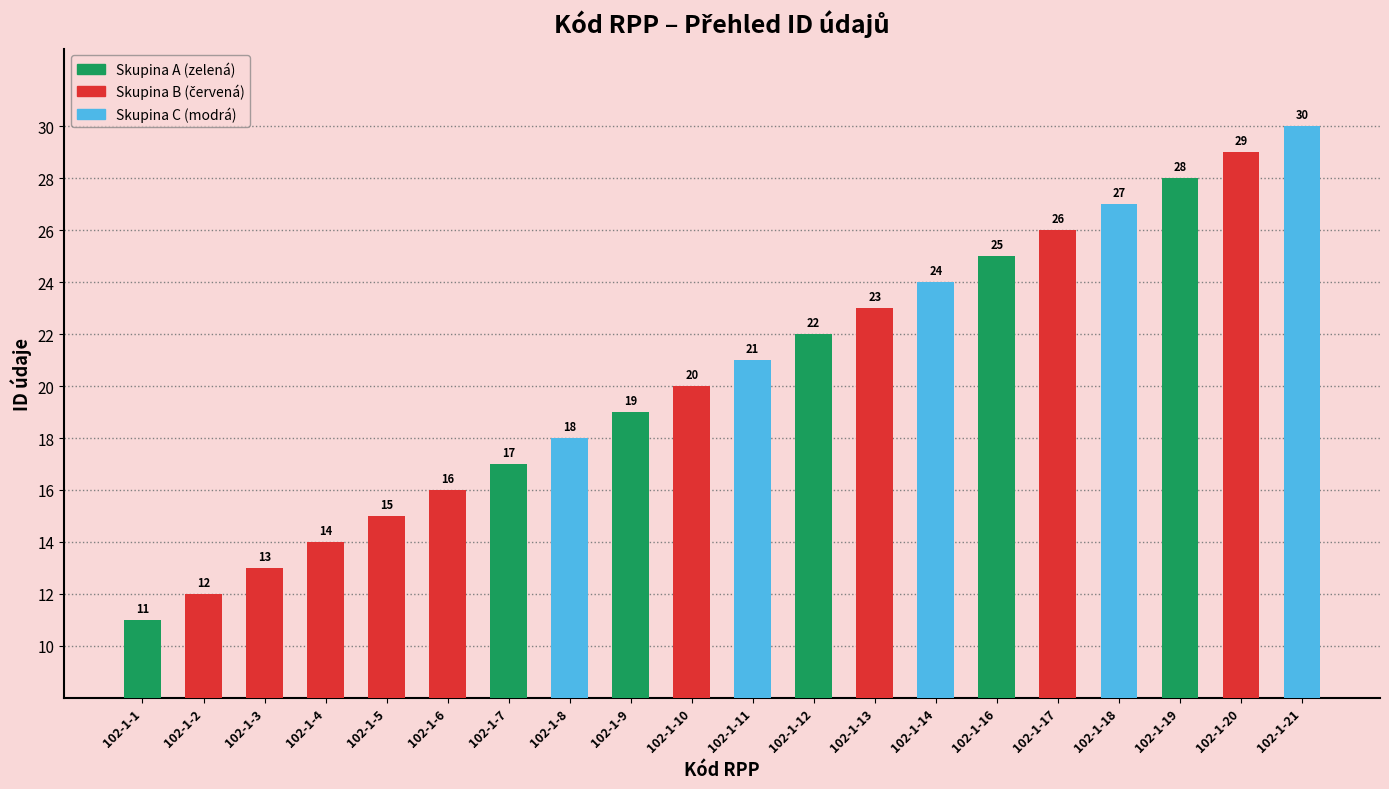

What is the difference between the values at 102-1-7 and 102-1-16?

8